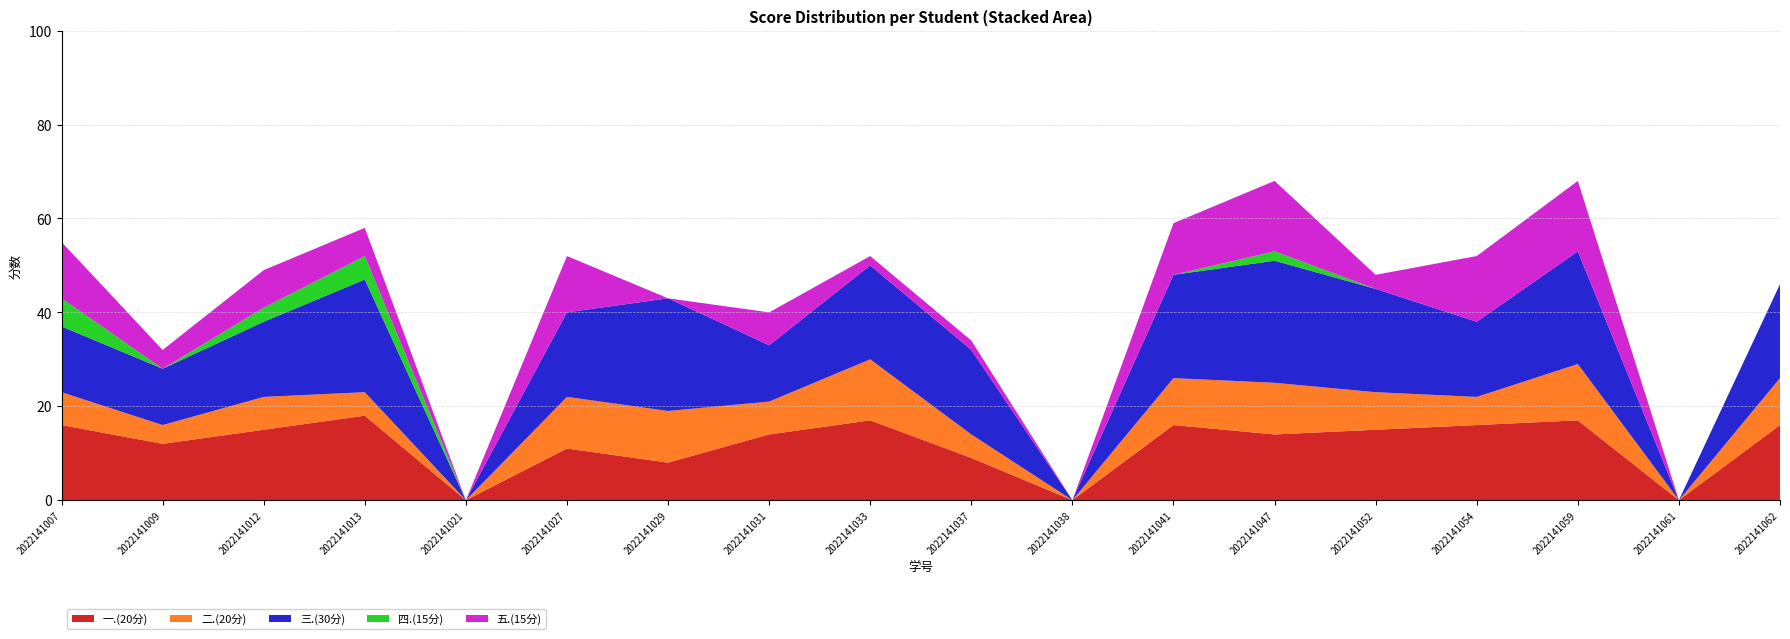

Reading left to right, extract all data points from this chart.

一.(20分): 2022141007=16	2022141009=12	2022141012=15	2022141013=18	2022141021=0	2022141027=11	2022141029=8	2022141031=14	2022141033=17	2022141037=9	2022141038=0	2022141041=16	2022141047=14	2022141052=15	2022141054=16	2022141059=17	2022141061=0	2022141062=16
二.(20分): 2022141007=7	2022141009=4	2022141012=7	2022141013=5	2022141021=0	2022141027=11	2022141029=11	2022141031=7	2022141033=13	2022141037=5	2022141038=0	2022141041=10	2022141047=11	2022141052=8	2022141054=6	2022141059=12	2022141061=0	2022141062=10
三.(30分): 2022141007=14	2022141009=12	2022141012=16	2022141013=24	2022141021=0	2022141027=18	2022141029=24	2022141031=12	2022141033=20	2022141037=18	2022141038=0	2022141041=22	2022141047=26	2022141052=22	2022141054=16	2022141059=24	2022141061=0	2022141062=20
四.(15分): 2022141007=6	2022141009=0	2022141012=3	2022141013=5	2022141021=0	2022141027=0	2022141029=0	2022141031=0	2022141033=0	2022141037=0	2022141038=0	2022141041=0	2022141047=2	2022141052=0	2022141054=0	2022141059=0	2022141061=0	2022141062=0
五.(15分): 2022141007=12	2022141009=4	2022141012=8	2022141013=6	2022141021=0	2022141027=12	2022141029=0	2022141031=7	2022141033=2	2022141037=2	2022141038=0	2022141041=11	2022141047=15	2022141052=3	2022141054=14	2022141059=15	2022141061=0	2022141062=0